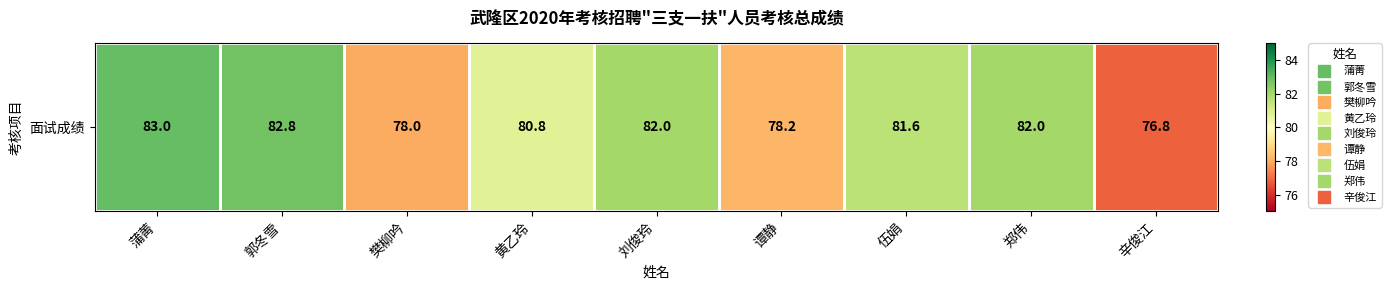

At which label does the data first exceed 81?

蒲菁